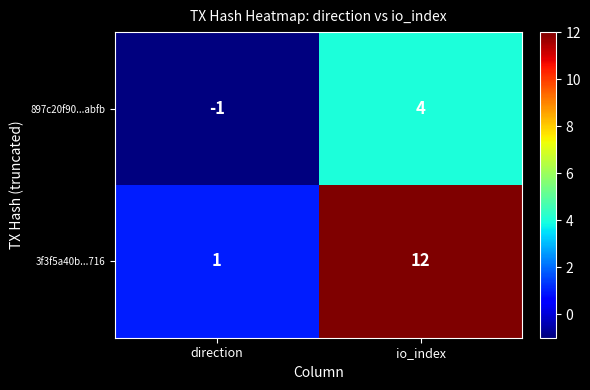

Rank the series by their average value, from lowest to highest.

897c20f90...abfb, 3f3f5a40b...716